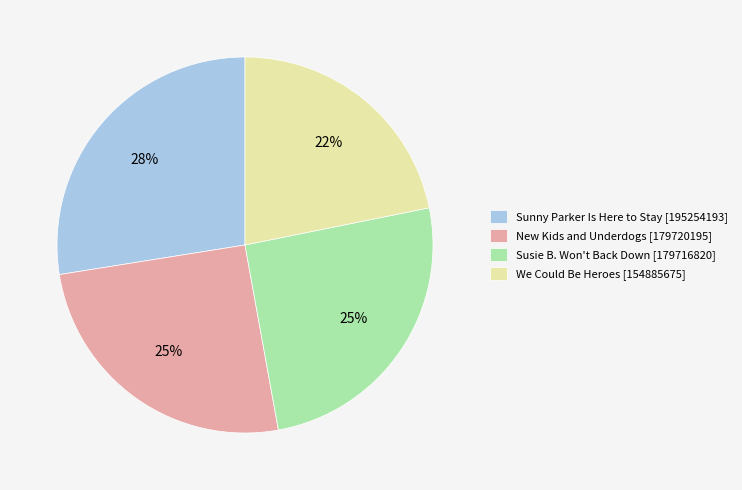

To the nearest percent, what percentage of the pie is New Kids and Underdogs?

25%